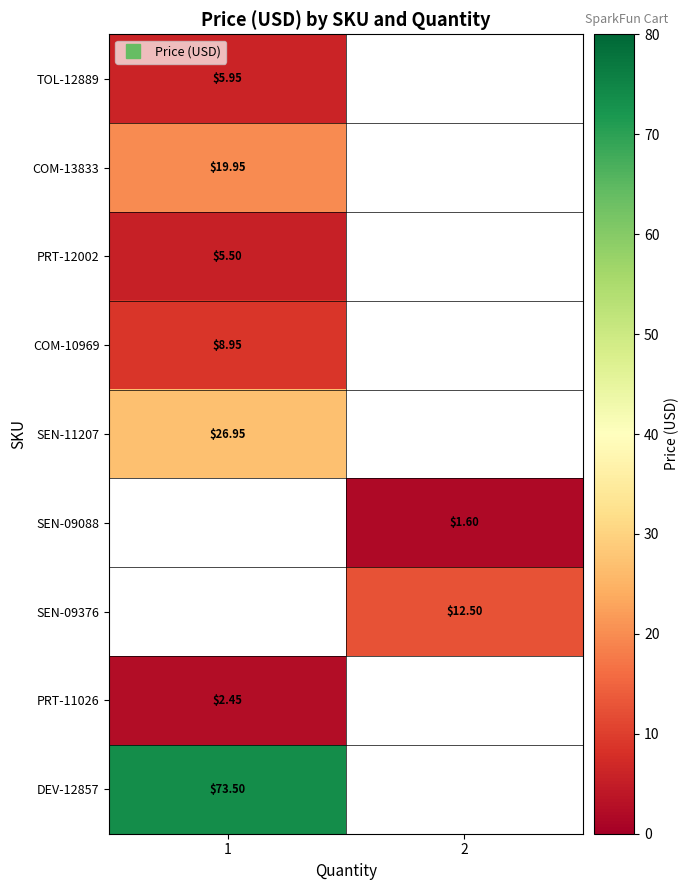

What is the minimum value shown in the chart?

1.6